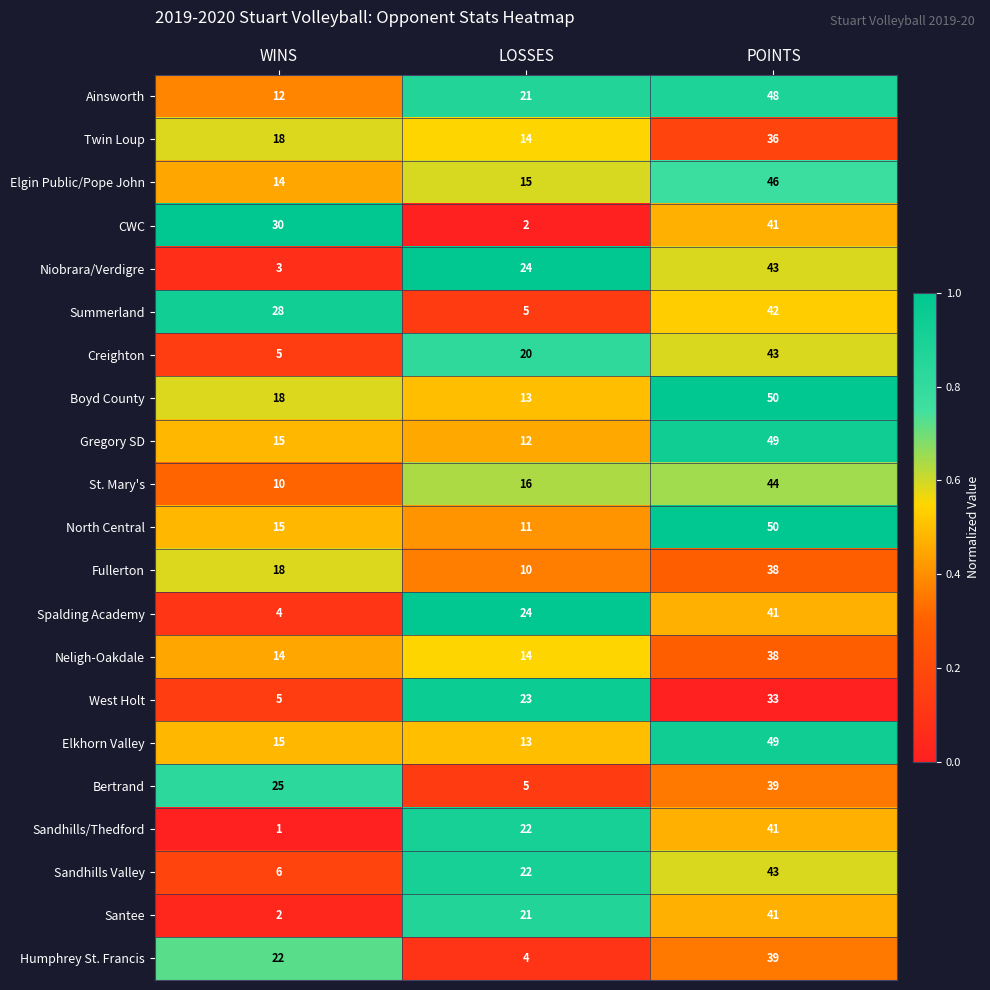

Rank the categories by Santee value from highest to lowest.

POINTS, LOSSES, WINS